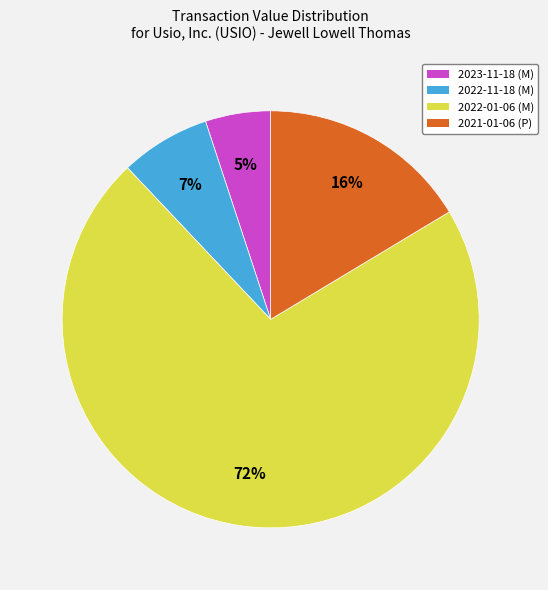

What is the largest slice in the pie chart?

2022-01-06 (M)